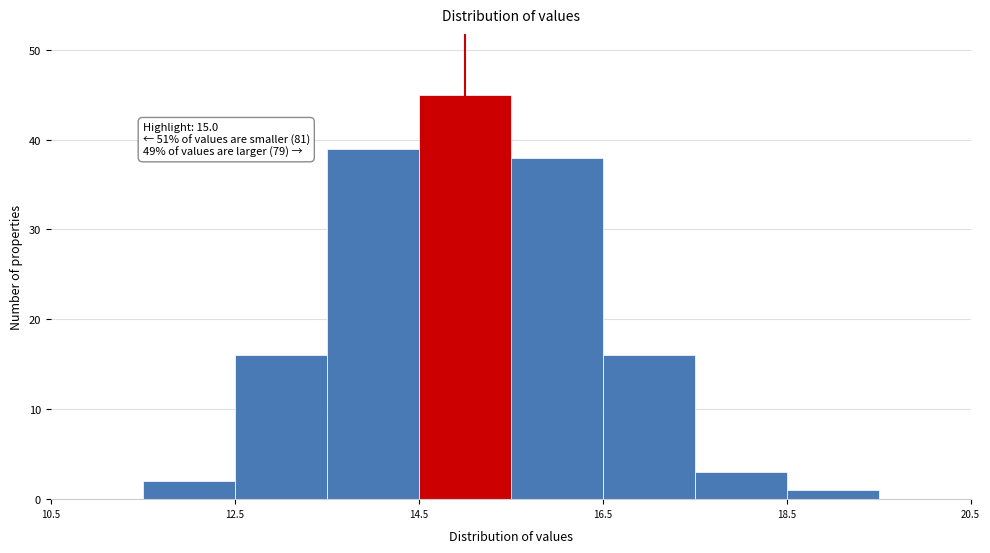

Which range on the x-axis has the tallest bar?

14.5 to 15.5